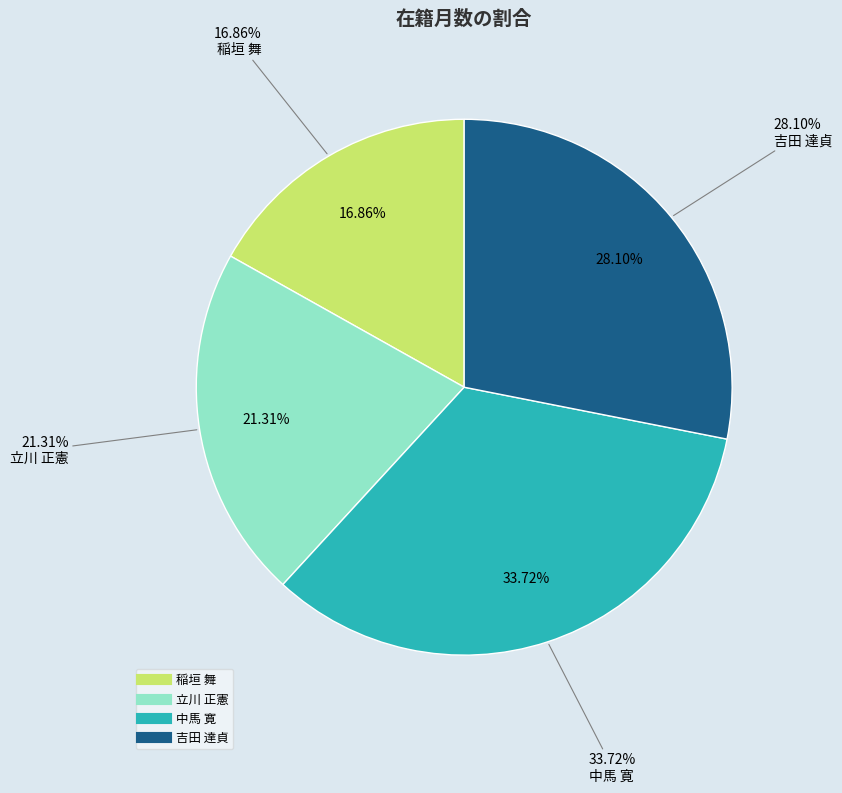

What percentage is the 稲垣 舞 slice, to the nearest percent?

17%